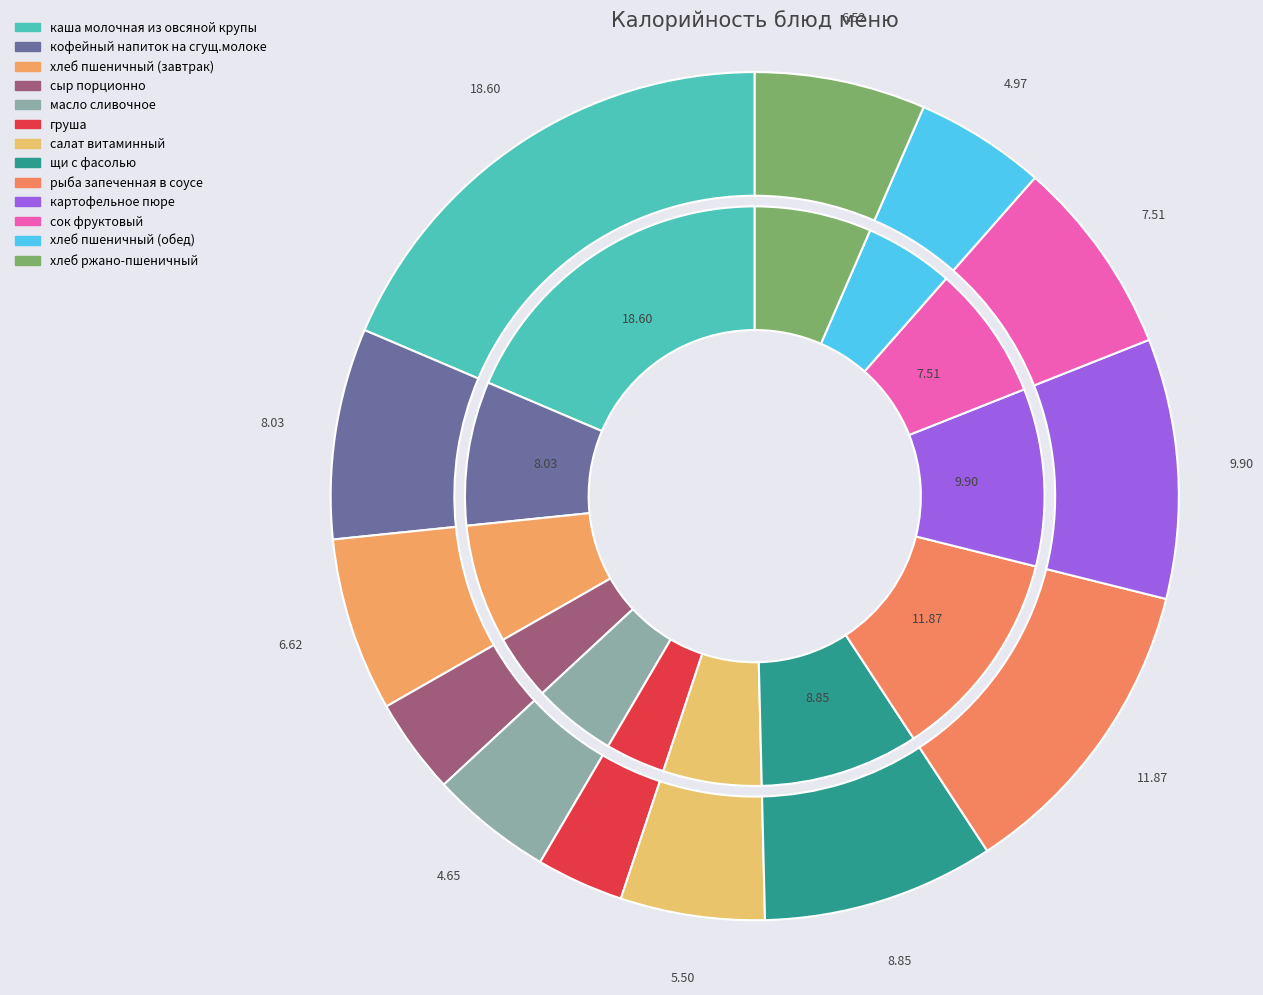

Is there a majority slice in this chart?

No